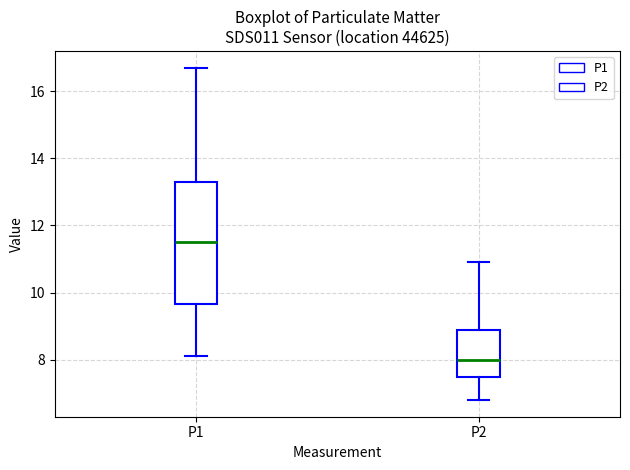

Which box is the tallest, from its lower edge to its upper edge?

P1